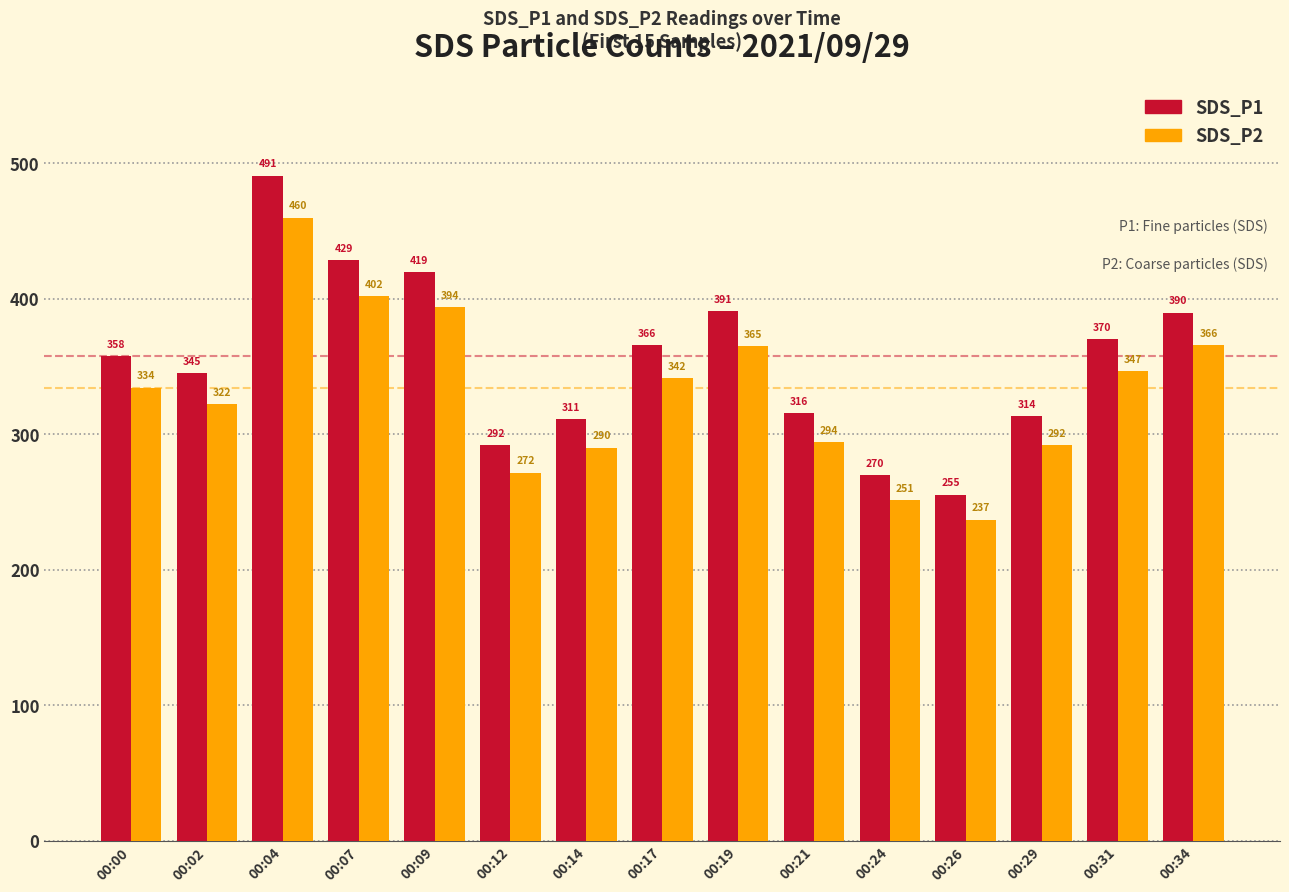

What is the highest value of the SDS_P2 series?

459.8